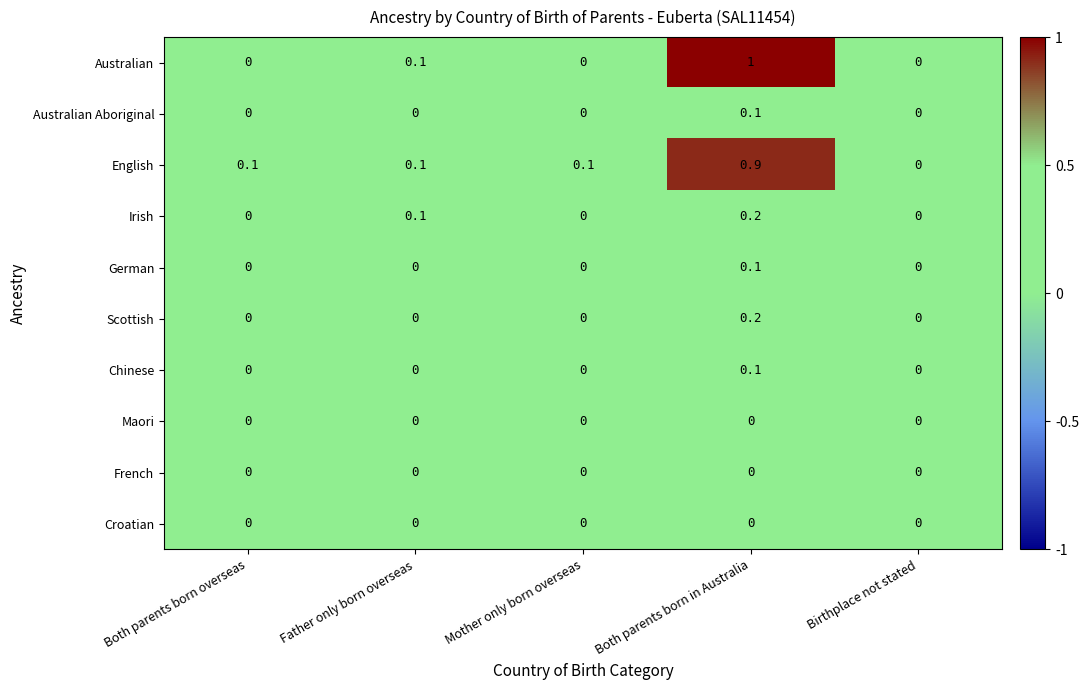

True or false: Scottish has a value of 0.0 at Mother only born overseas.

True